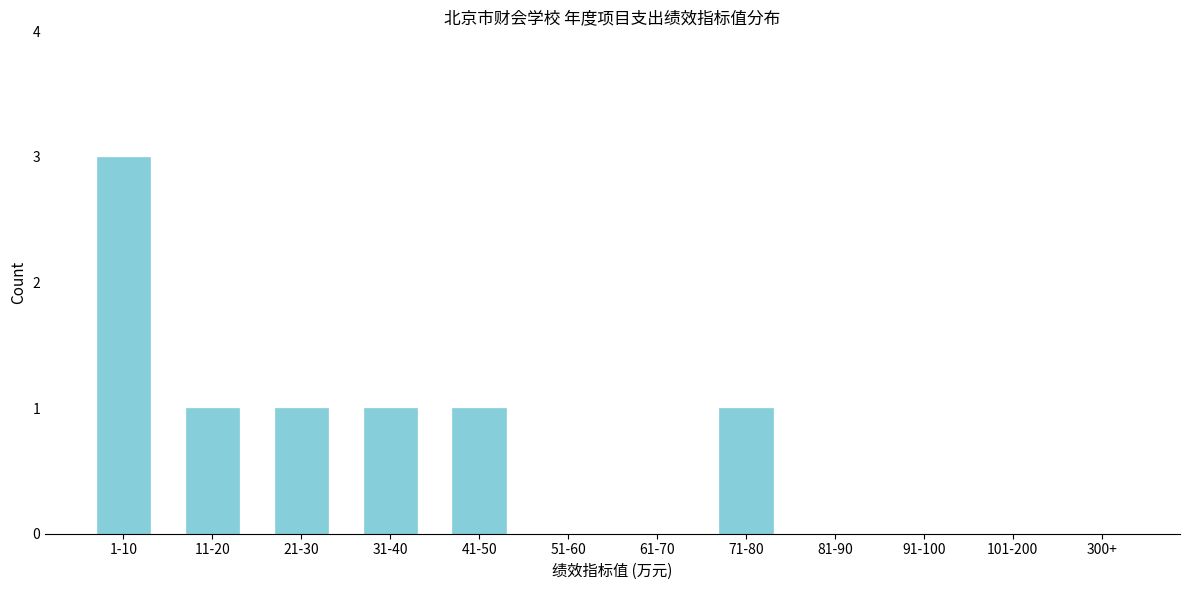

Reading left to right, extract all data points from this chart.

1-10=3	11-20=1	21-30=1	31-40=1	41-50=1	51-60=0	61-70=0	71-80=1	81-90=0	91-100=0	101-200=0	300+=0